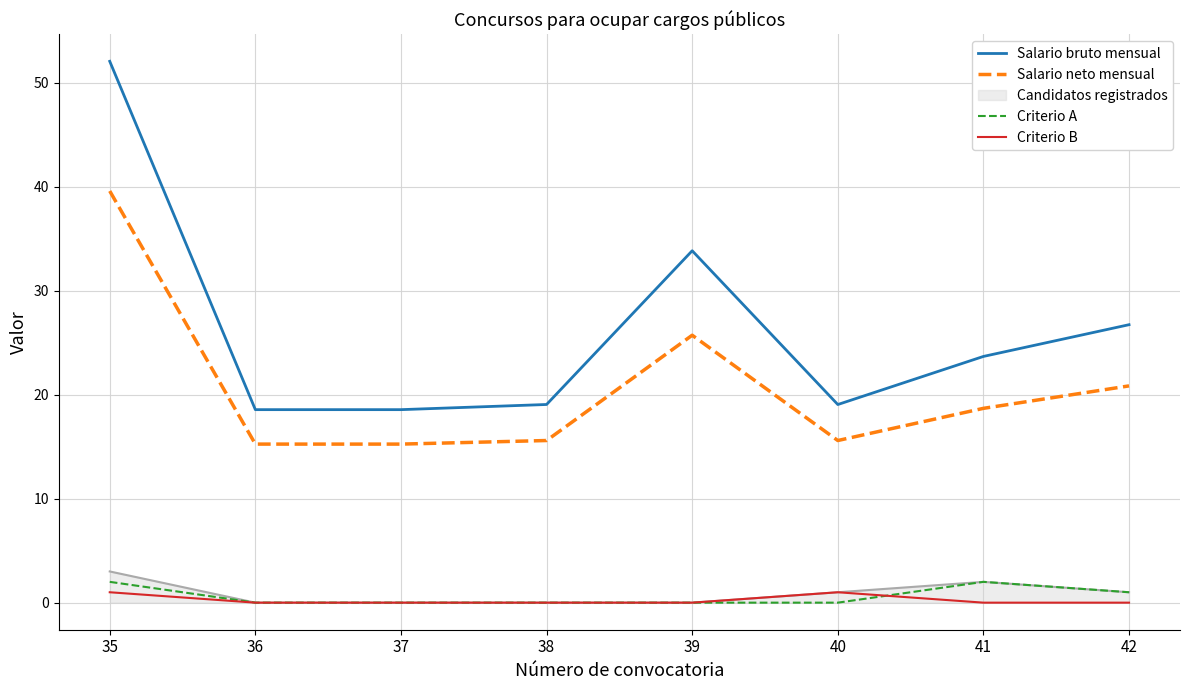

List the series in order of their peak value, lowest first.

Criterio B, Criterio A, Candidatos registrados, Salario neto mensual, Salario bruto mensual